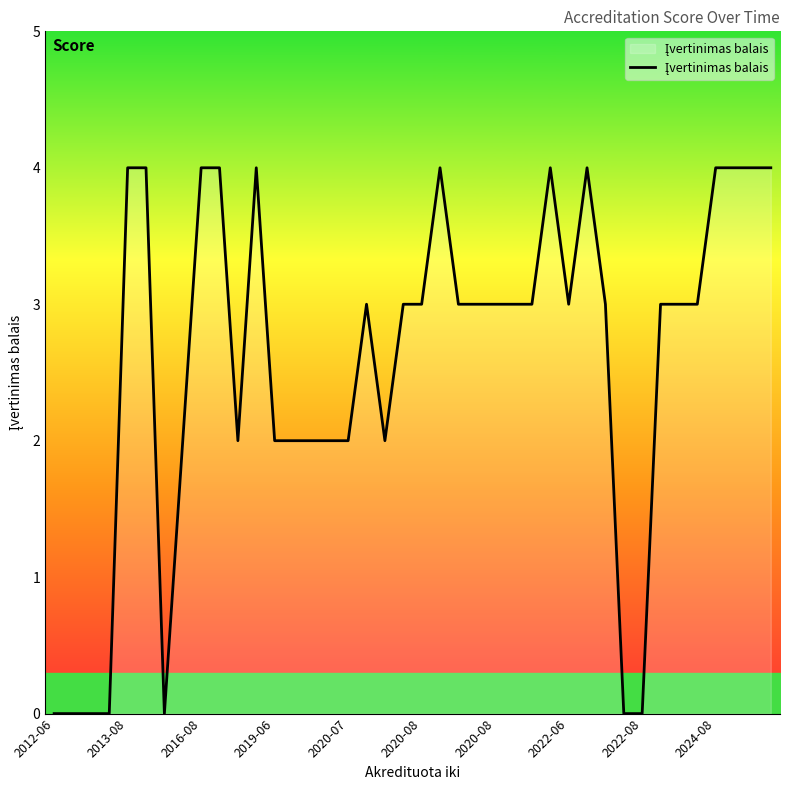

True or false: there are more than 2 points higher than both neighbors.

True